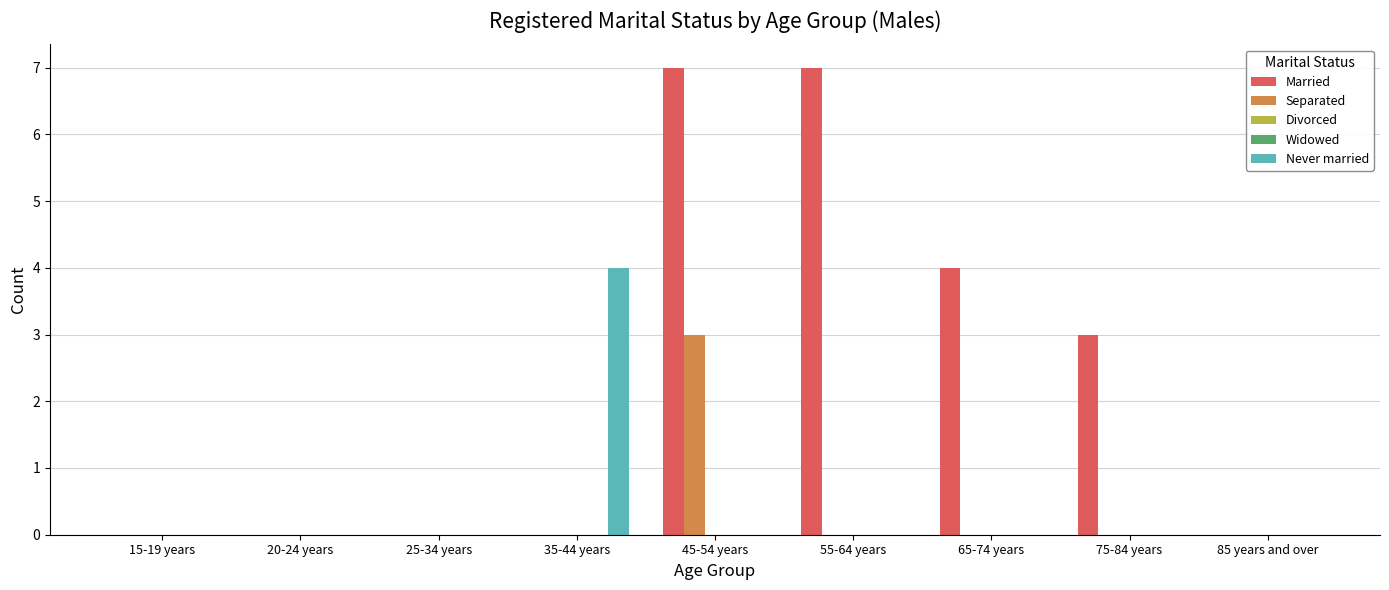

Which has a higher value, 45-54 years or 20-24 years?

45-54 years